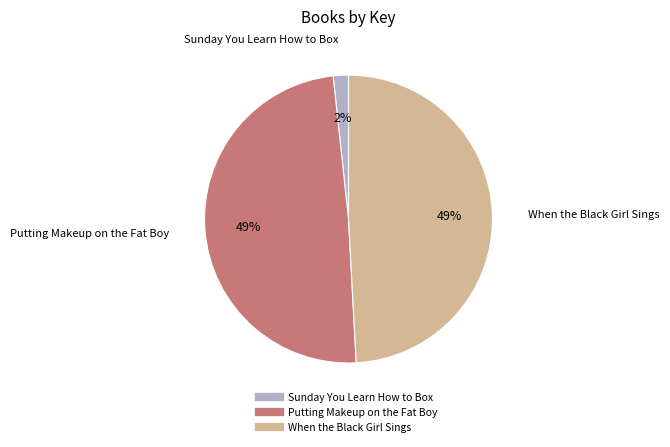

Which slice is the smallest?

Sunday You Learn How to Box